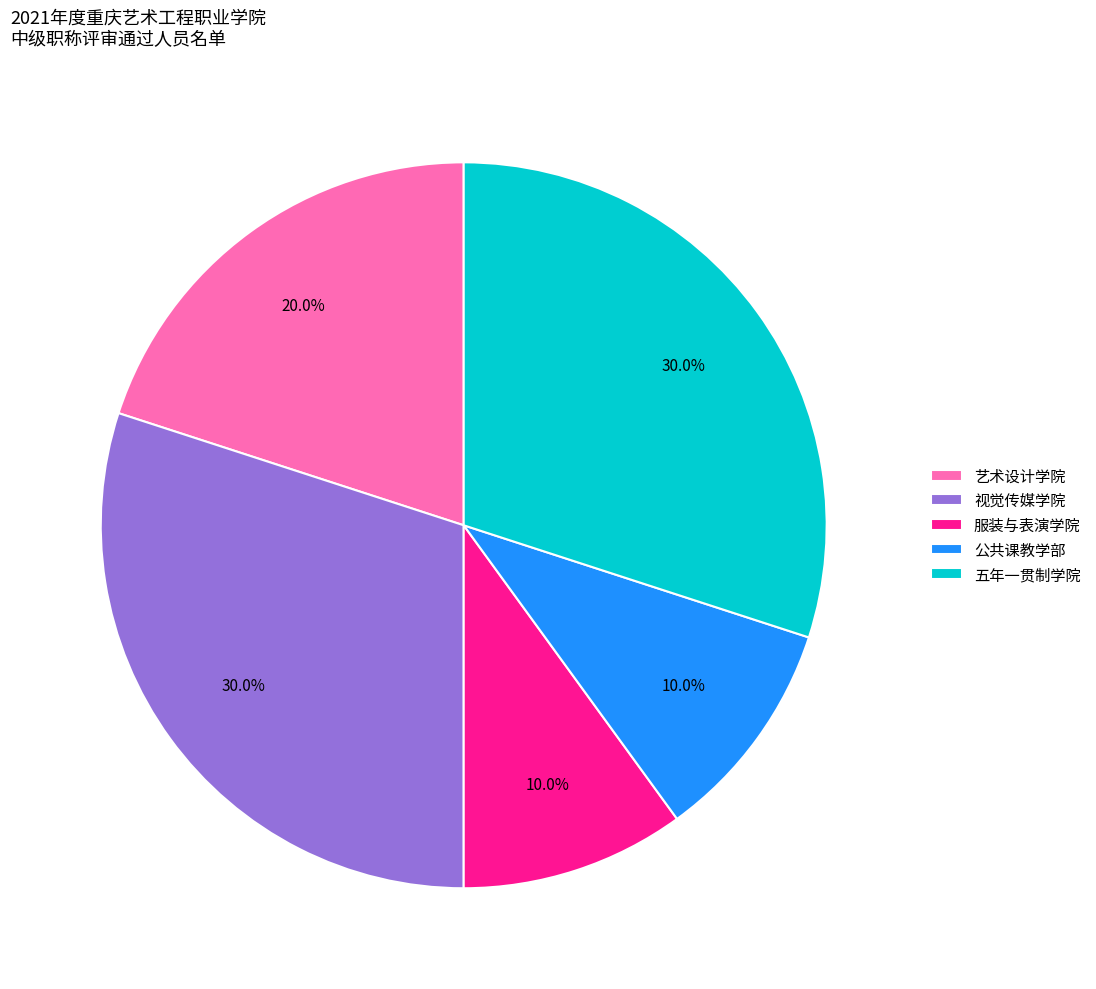

The 艺术设计学院 slice represents 20% of the pie. True or false?

True